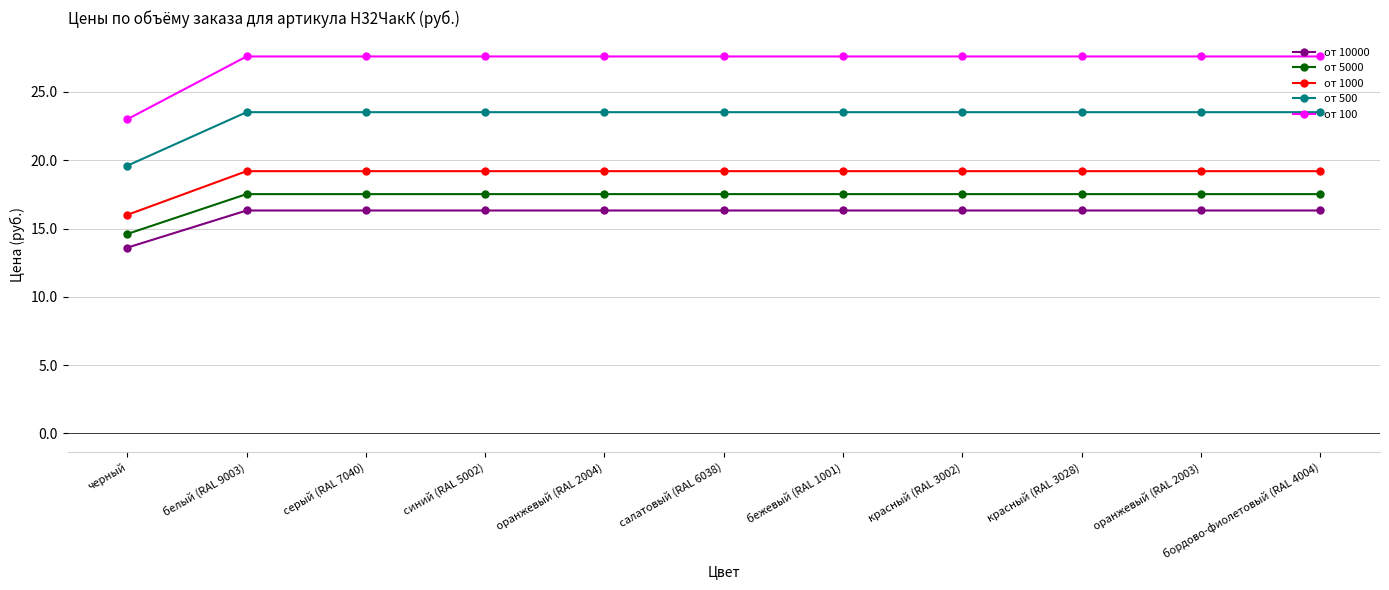

How many lines are shown in the chart?

5